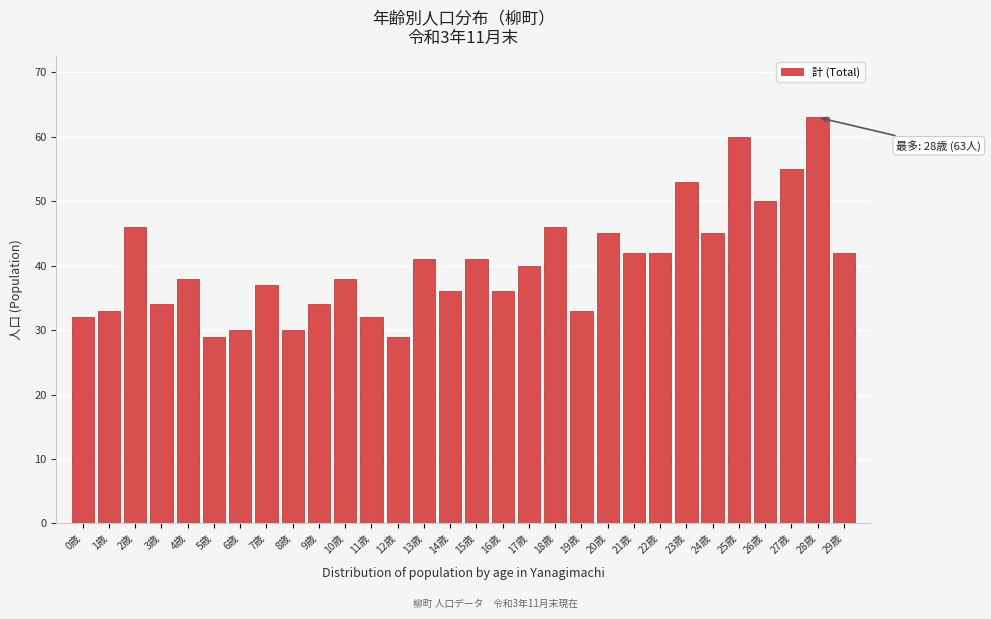

Reading left to right, extract all data points from this chart.

0歳=32	1歳=33	2歳=46	3歳=34	4歳=38	5歳=29	6歳=30	7歳=37	8歳=30	9歳=34	10歳=38	11歳=32	12歳=29	13歳=41	14歳=36	15歳=41	16歳=36	17歳=40	18歳=46	19歳=33	20歳=45	21歳=42	22歳=42	23歳=53	24歳=45	25歳=60	26歳=50	27歳=55	28歳=63	29歳=42